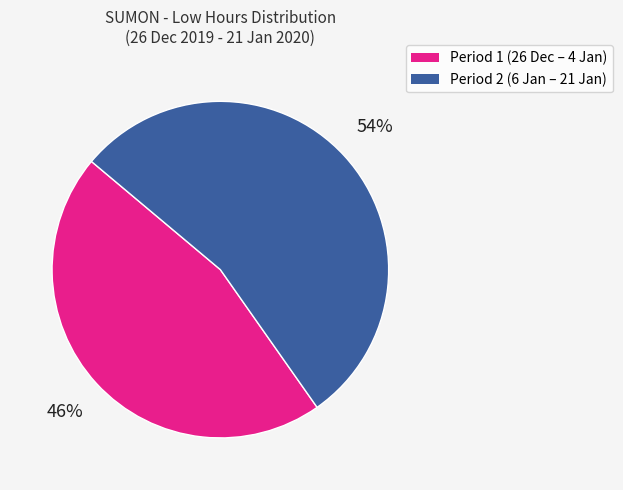

To the nearest percent, what is the difference between the largest and smallest slice percentages?

8%